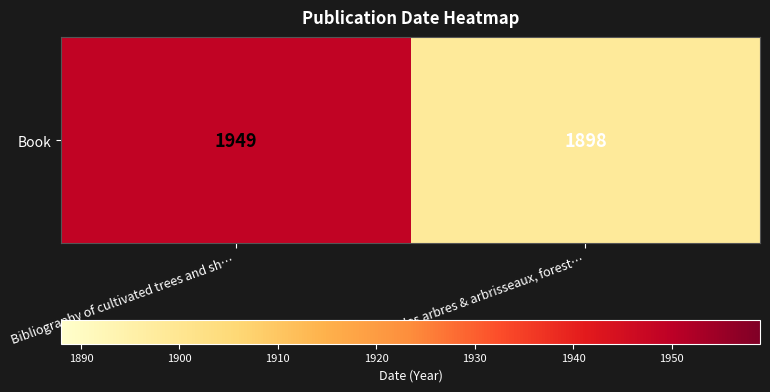

Reading left to right, transcribe all the data shown in this chart.

1949	1898